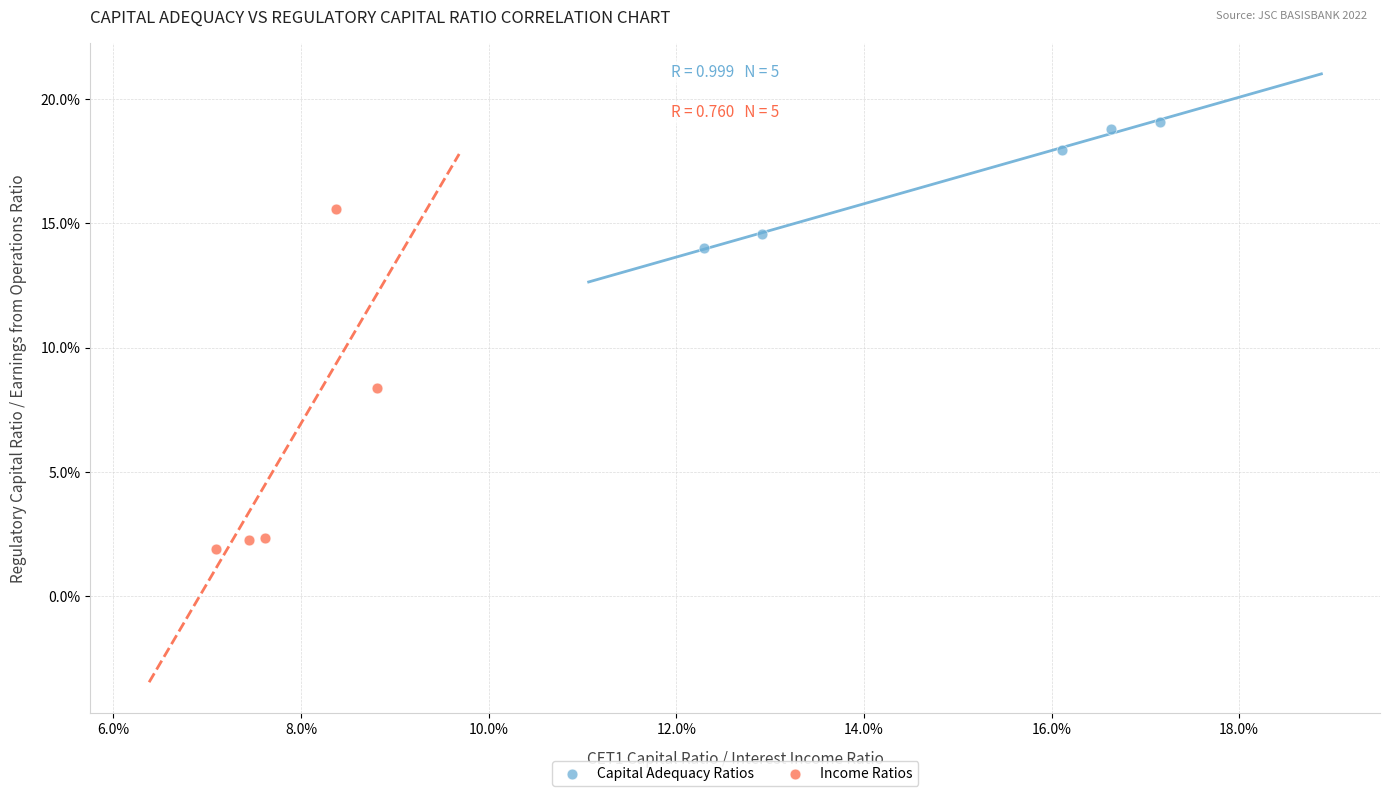

Which series has the widest spread of Y values?

Income Ratios